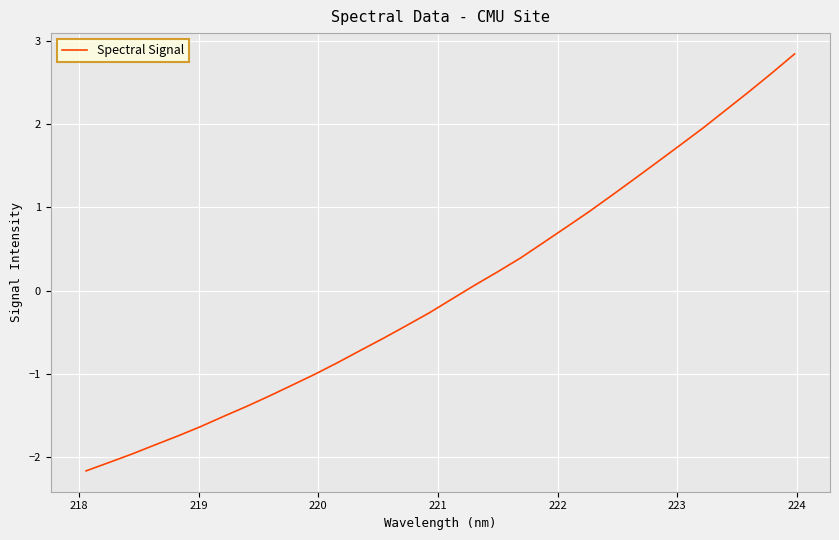

What is the minimum value shown in the chart?

-2.2